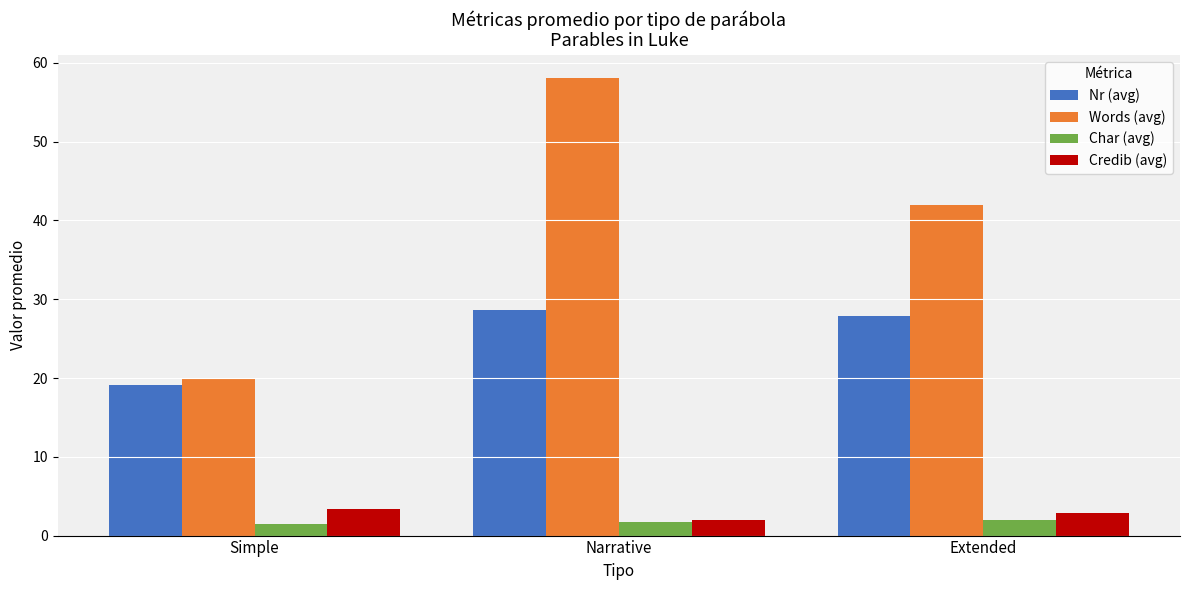

At which label does Words (avg) first exceed 41?

Narrative